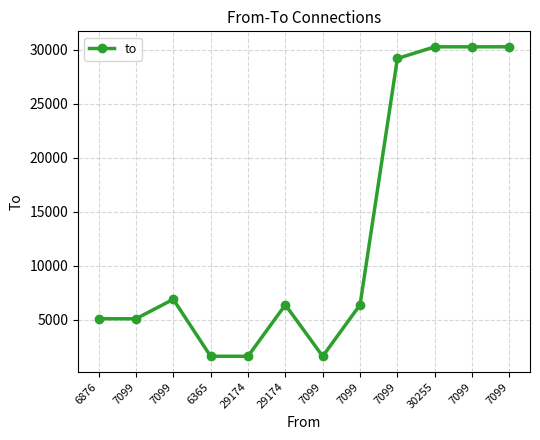

Does the chart have visible grid lines?

Yes